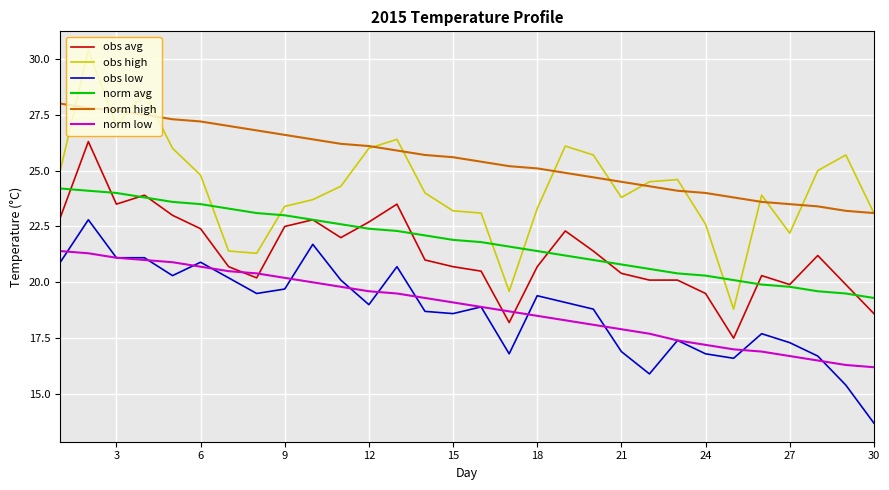

Reading right to left, extract all data points from this chart.

obs avg: 18.6	19.9	21.2	19.9	20.3	17.5	19.5	20.1	20.1	20.4	21.4	22.3	20.7	18.2	20.5	20.7	21.0	23.5	22.7	22.0	22.8	22.5	20.2	20.7	22.4	23.0	23.9	23.5	26.3	22.9
obs high: 23.1	25.7	25.0	22.2	23.9	18.8	22.6	24.6	24.5	23.8	25.7	26.1	23.3	19.6	23.1	23.2	24.0	26.4	26.0	24.3	23.7	23.4	21.3	21.4	24.8	26.0	28.5	27.0	30.4	25.0
obs low: 13.7	15.4	16.7	17.3	17.7	16.6	16.8	17.4	15.9	16.9	18.8	19.1	19.4	16.8	18.9	18.6	18.7	20.7	19.0	20.1	21.7	19.7	19.5	20.2	20.9	20.3	21.1	21.1	22.8	20.9
norm avg: 19.3	19.5	19.6	19.8	19.9	20.1	20.3	20.4	20.6	20.8	21.0	21.2	21.4	21.6	21.8	21.9	22.1	22.3	22.4	22.6	22.8	23.0	23.1	23.3	23.5	23.6	23.8	24.0	24.1	24.2
norm high: 23.1	23.2	23.4	23.5	23.6	23.8	24.0	24.1	24.3	24.5	24.7	24.9	25.1	25.2	25.4	25.6	25.7	25.9	26.1	26.2	26.4	26.6	26.8	27.0	27.2	27.3	27.5	27.7	27.8	28.0
norm low: 16.2	16.3	16.5	16.7	16.9	17.0	17.2	17.4	17.7	17.9	18.1	18.3	18.5	18.7	18.9	19.1	19.3	19.5	19.6	19.8	20.0	20.2	20.4	20.5	20.7	20.9	21.0	21.1	21.3	21.4